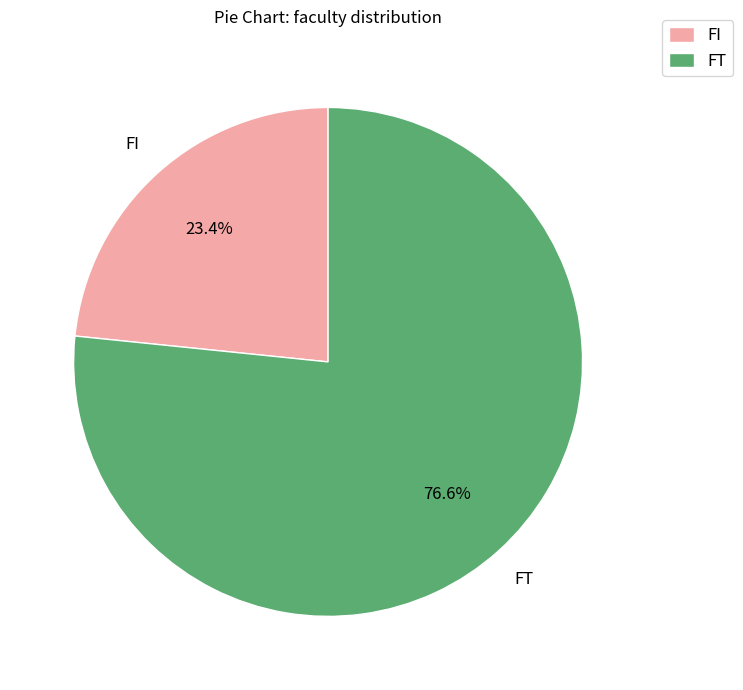

Is the sum of FT and FI greater than half?

Yes